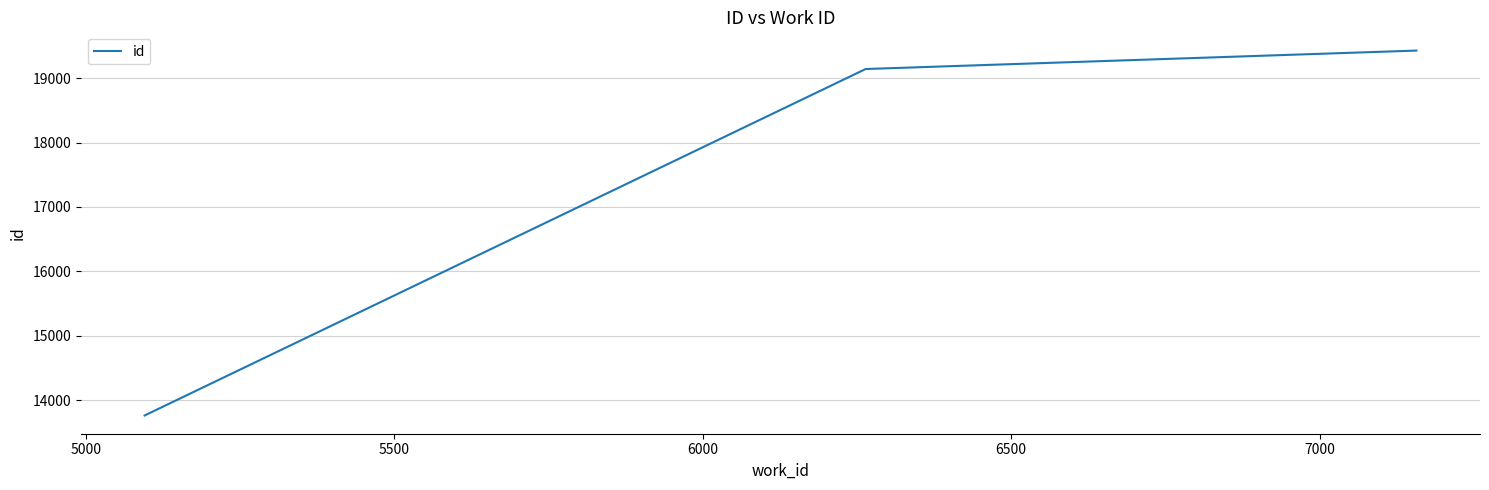

What is the difference between the maximum and minimum values?

5660